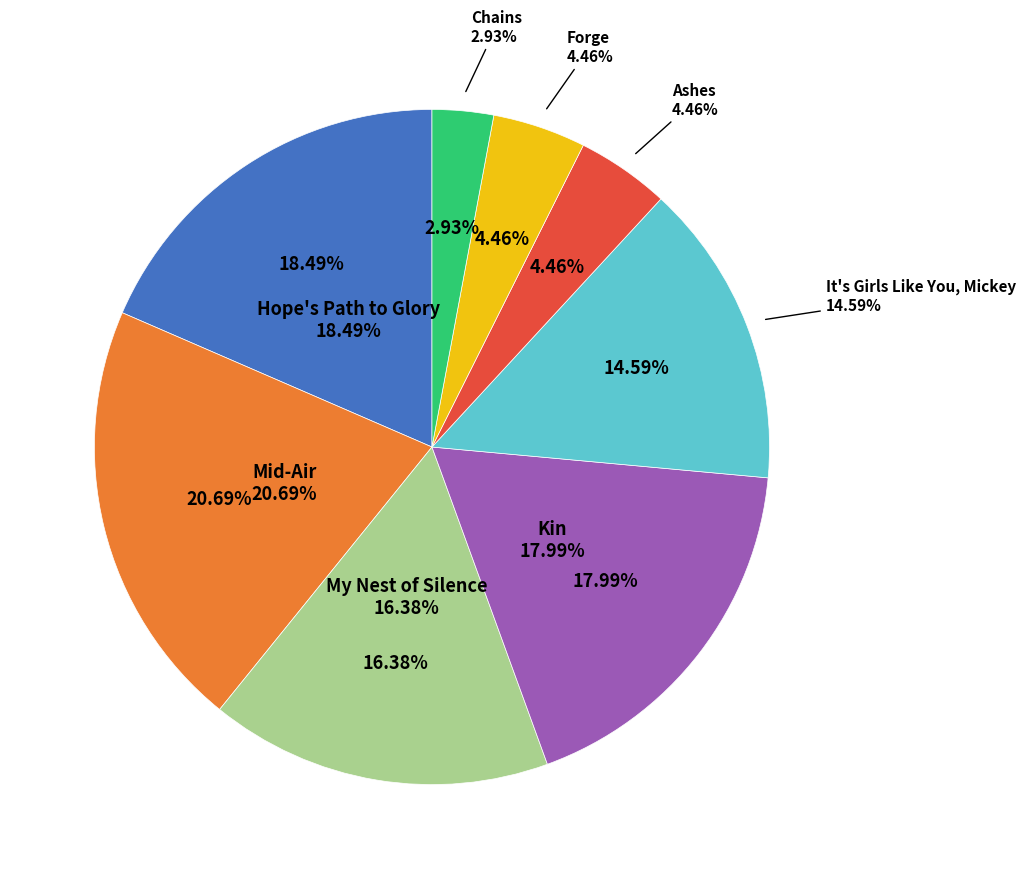

Which slice is the smallest?

Chains